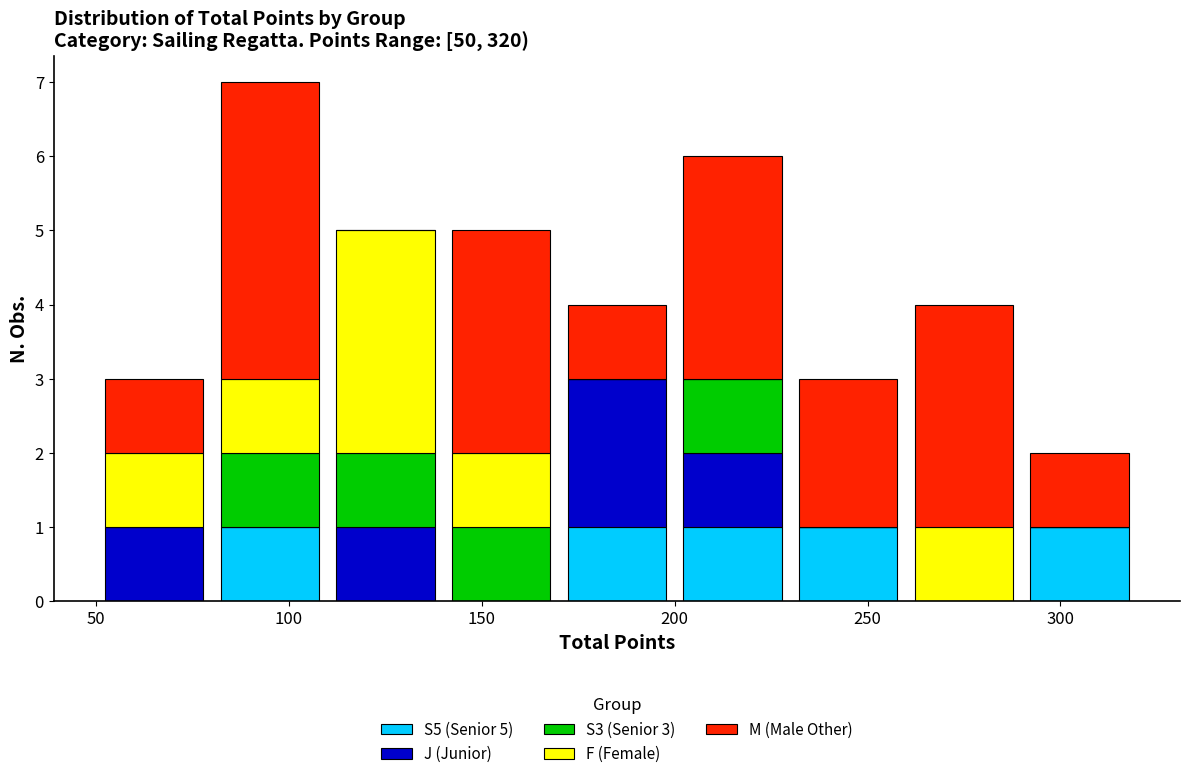

Which range on the x-axis has the tallest stacked bar (by total height)?

80 to 110